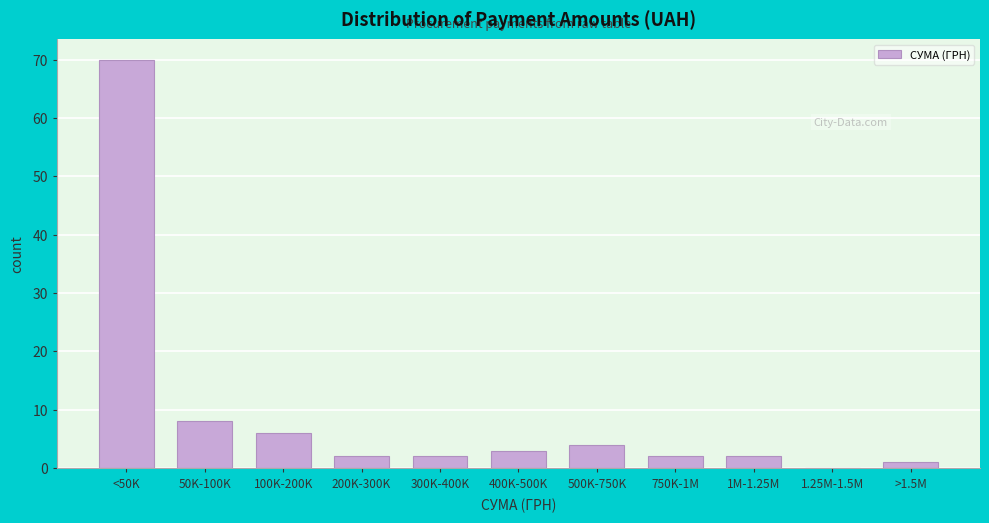

Reading left to right, extract all data points from this chart.

<50K=70	50K-100K=8	100K-200K=6	200K-300K=2	300K-400K=2	400K-500K=3	500K-750K=4	750K-1M=2	1M-1.25M=2	1.25M-1.5M=0	>1.5M=1